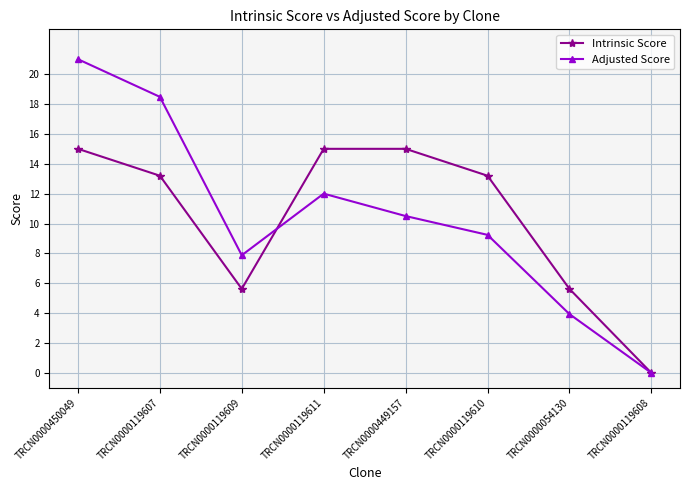

What is the difference between the maximum and minimum values in the Adjusted Score series?

21.0